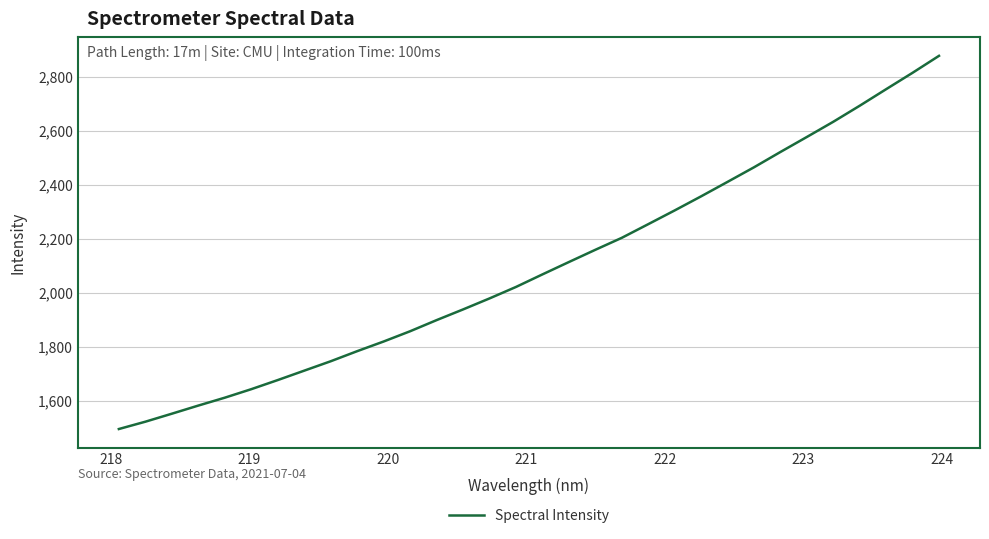

What is the maximum value shown in the chart?

2877.4